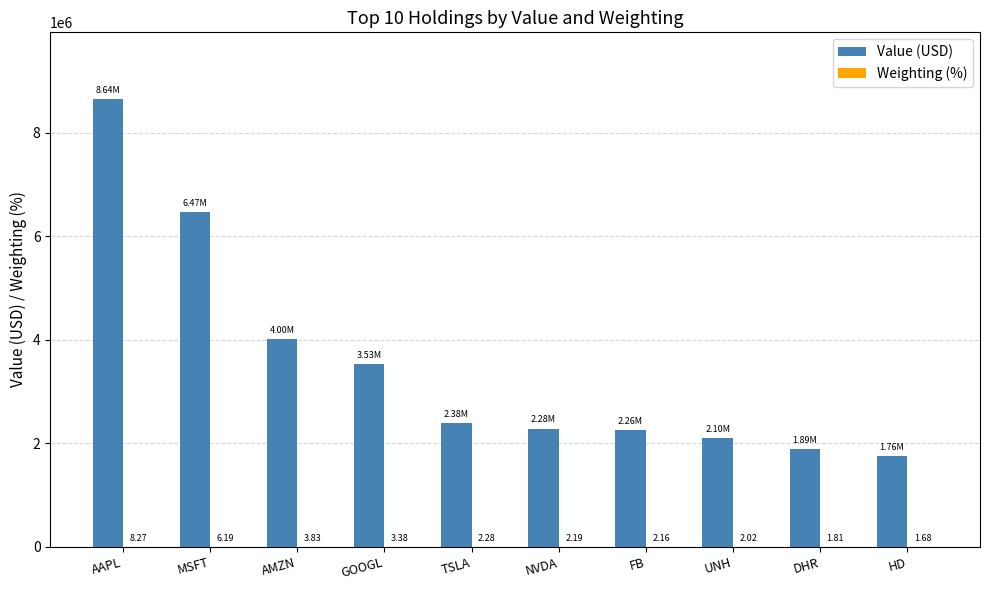

How many distinct data groups are displayed?

2